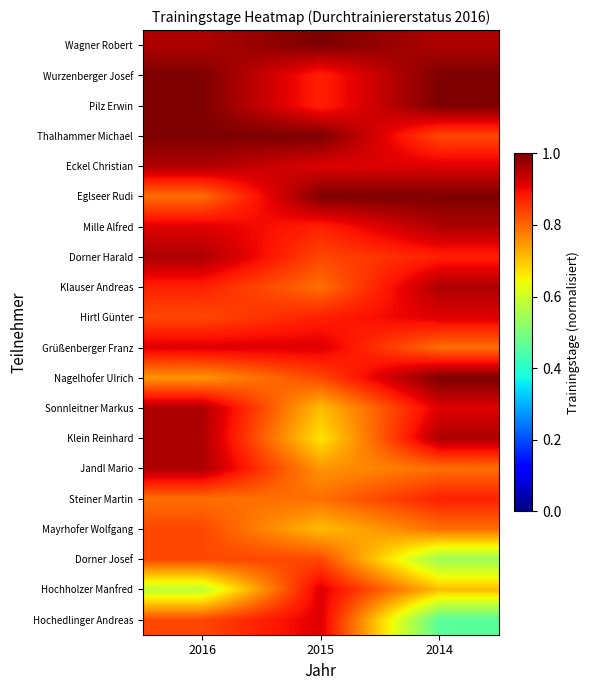

At which category is the sum across all series the highest?

2016